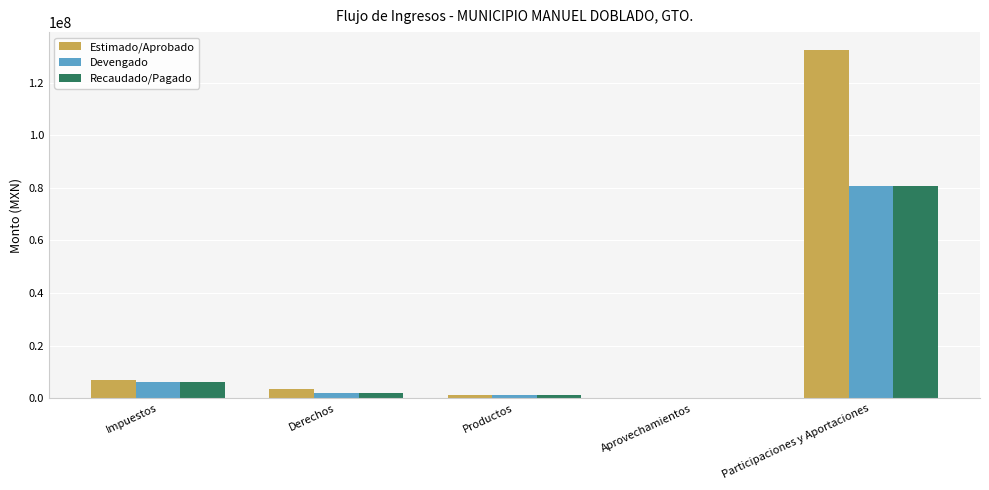

True or false: Estimado/Aprobado has a value of 175837861.8 at Participaciones y Aportaciones.

False